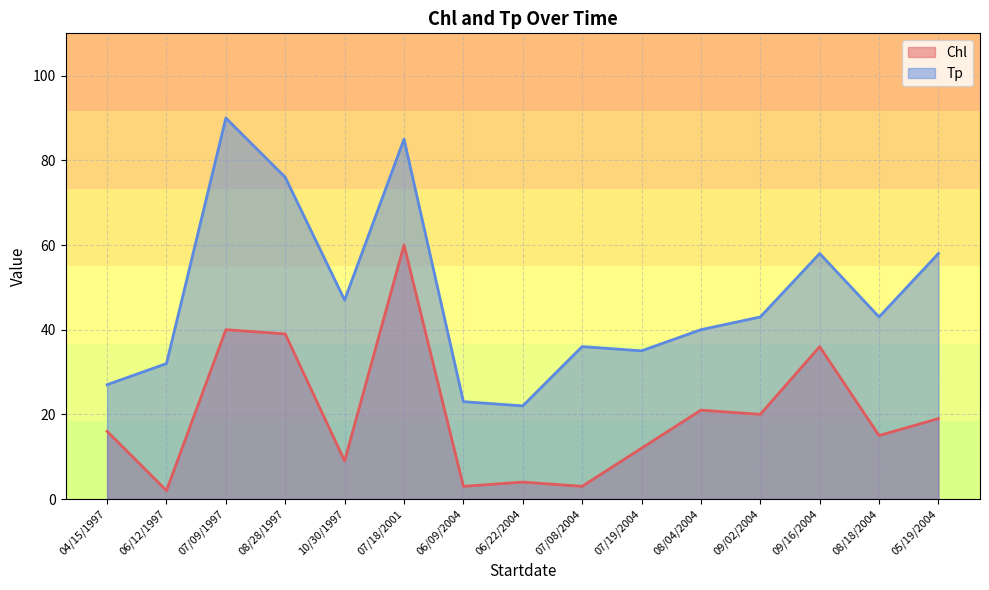

Between 08/04/2004 and 04/15/1997, which is larger?

08/04/2004